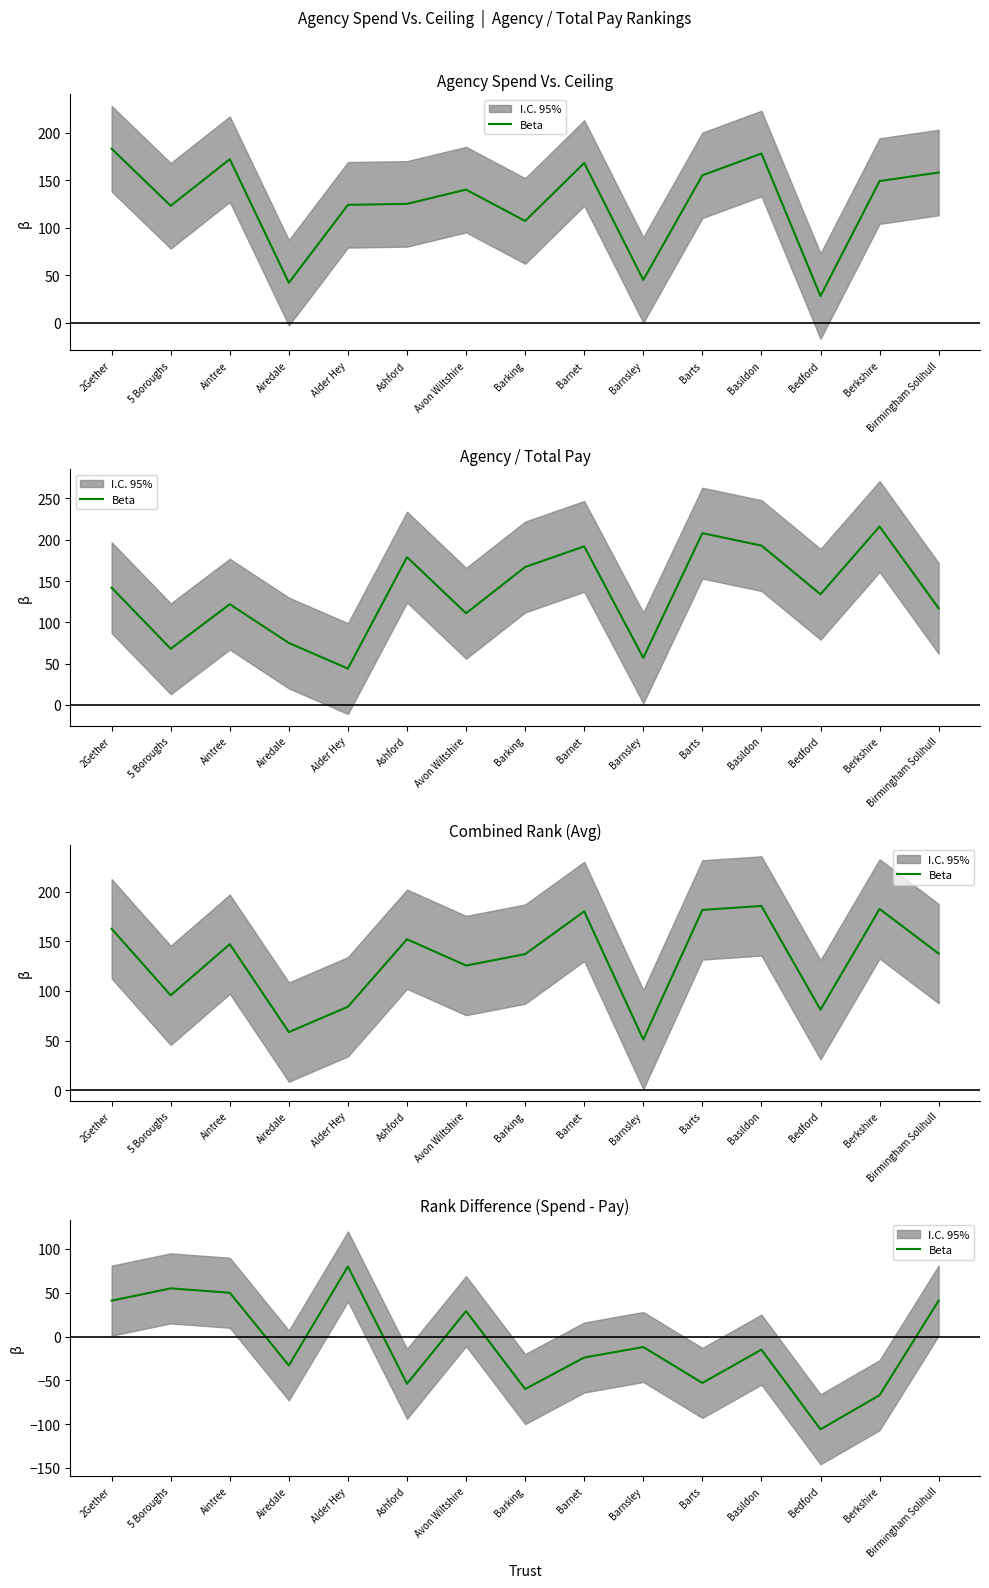

Which has a higher value, Barking or 5 Boroughs?

5 Boroughs